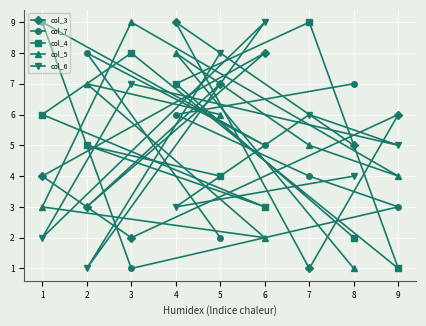

Between 6 and 9, which series saw the biggest shift?

col_6